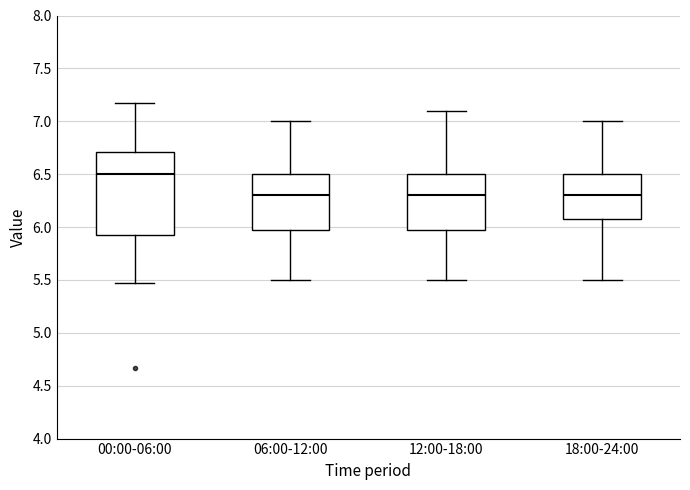

Reading left to right, transcribe this box plot: for each box, give where its median line is, the range the box spans, and where its two whiskers end, as read against the y-axis. The values are not printed on the chart, so give them approximately, as read against the axis.

00:00-06:00: median 6.50, box 5.90 to 6.70, whiskers 5.45 to 7.15
06:00-12:00: median 6.30, box 6.00 to 6.50, whiskers 5.50 to 7.00
12:00-18:00: median 6.30, box 6.00 to 6.50, whiskers 5.50 to 7.10
18:00-24:00: median 6.30, box 6.10 to 6.50, whiskers 5.50 to 7.00